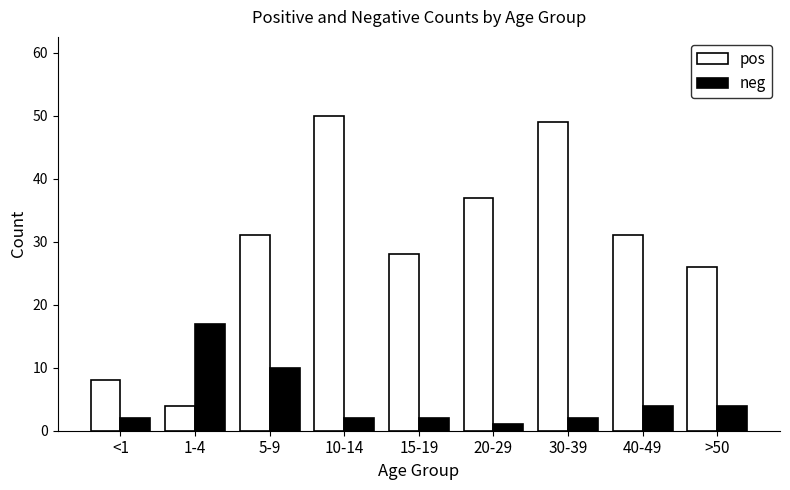

How many groups of bars are there?

9